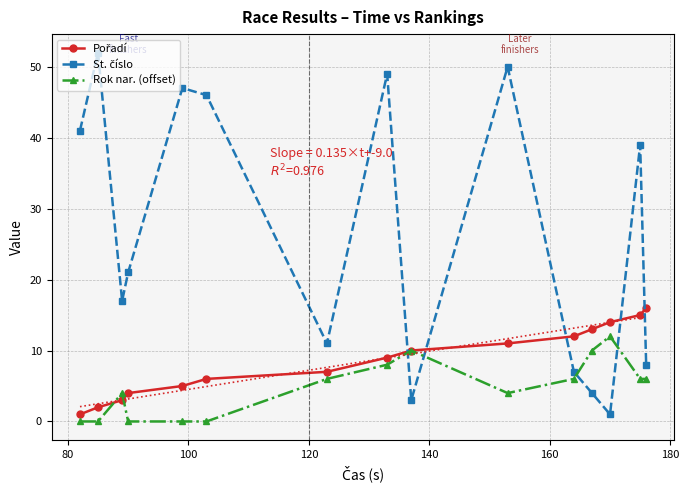

Count the number of categories in the chart.

15